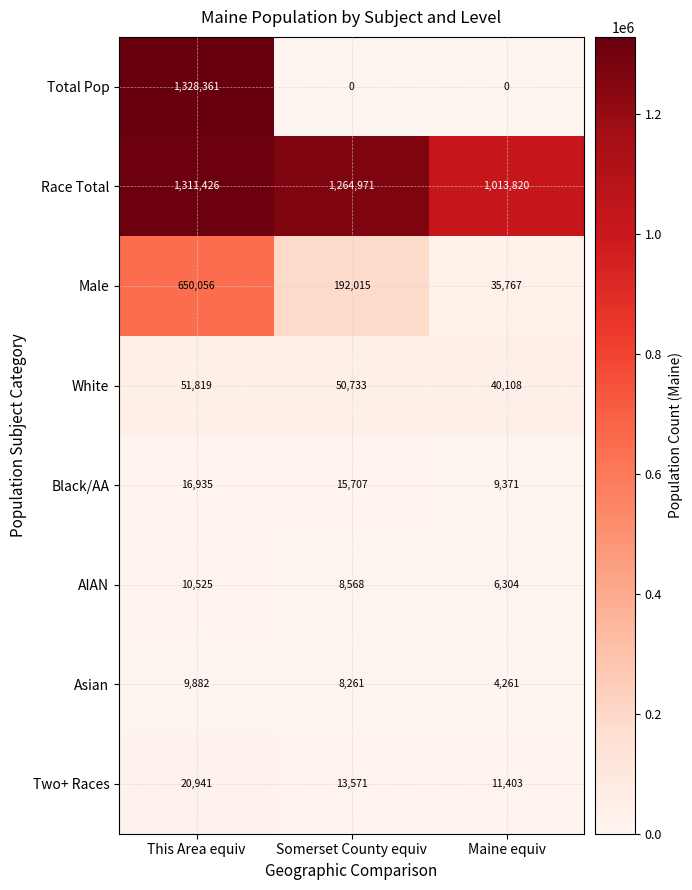

What is the difference between the Two+ Races values at This Area equiv and Somerset County equiv?

7370